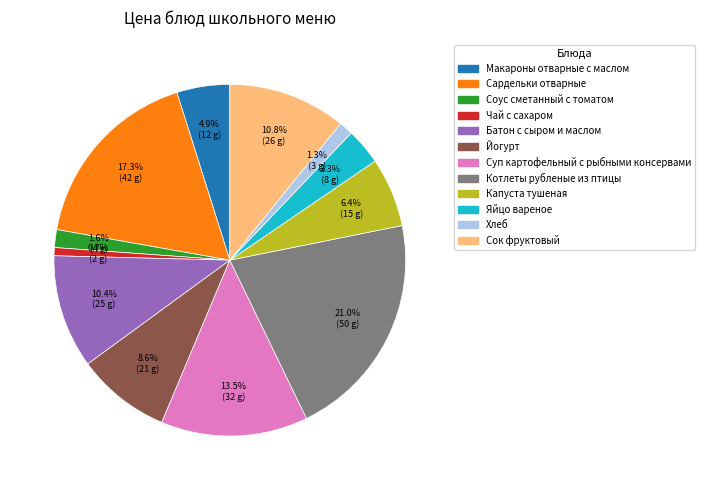

How much of the chart is everything except Яйцо вареное?

96.7%